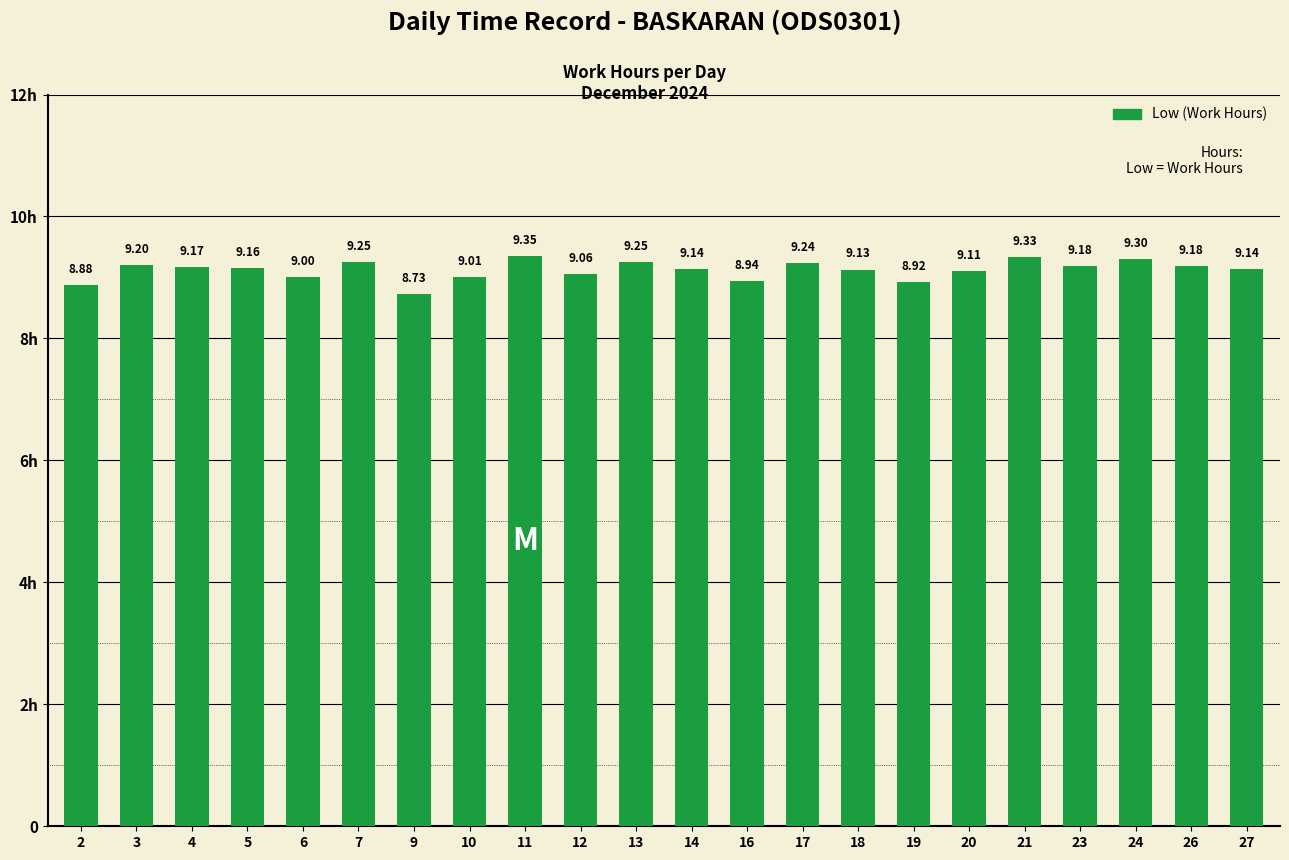

Rank the categories by value from lowest to highest.

9, 2, 19, 16, 6, 10, 12, 20, 18, 14, 27, 5, 4, 23, 26, 3, 17, 7, 13, 24, 21, 11